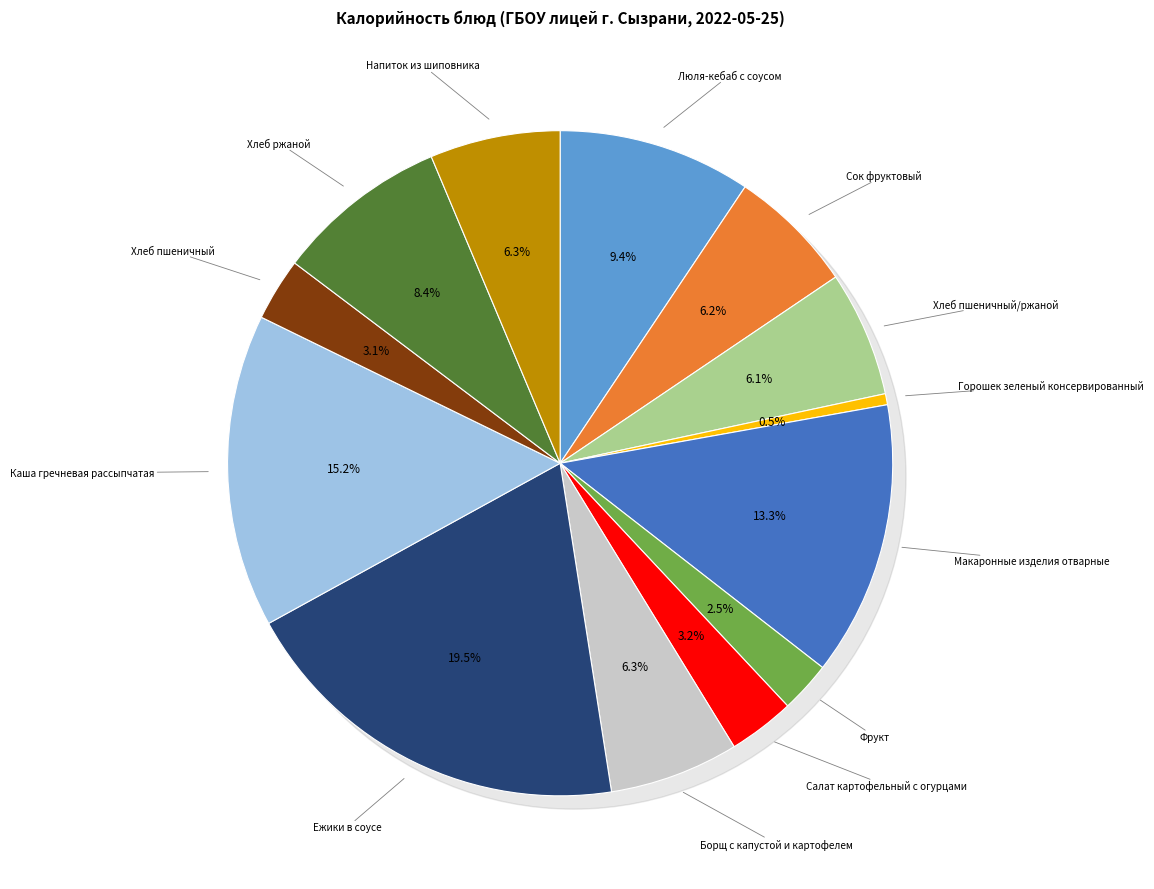

To the nearest percent, what is the difference between the Напиток из шиповника and Ежики в соусе slice percentages?

13%